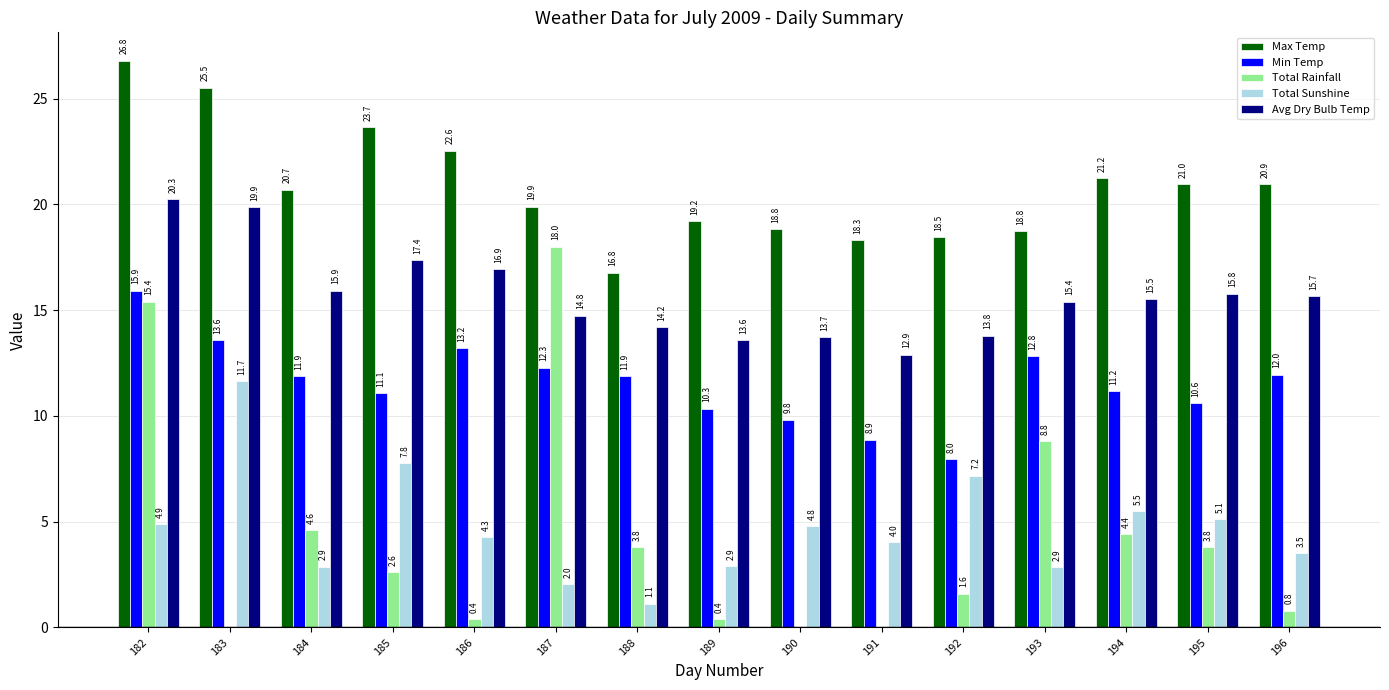

The value of Total Rainfall at 185 is 2.6. True or false?

True